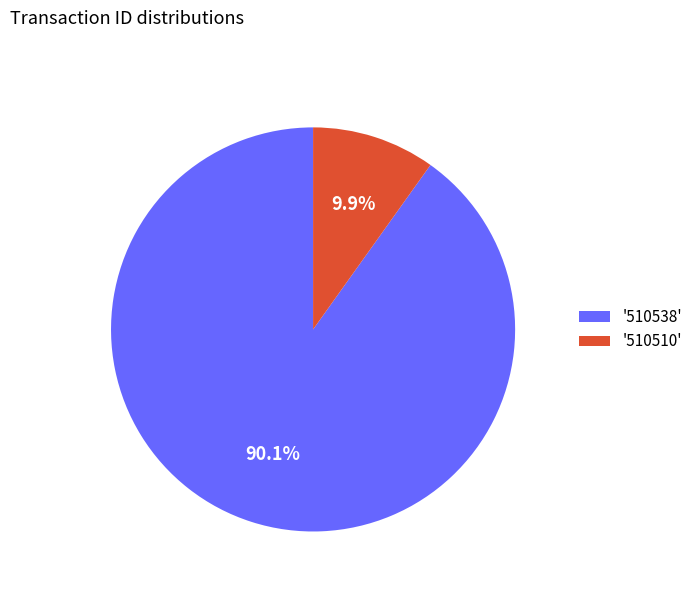

Rank the categories by value from lowest to highest.

'510510', '510538'